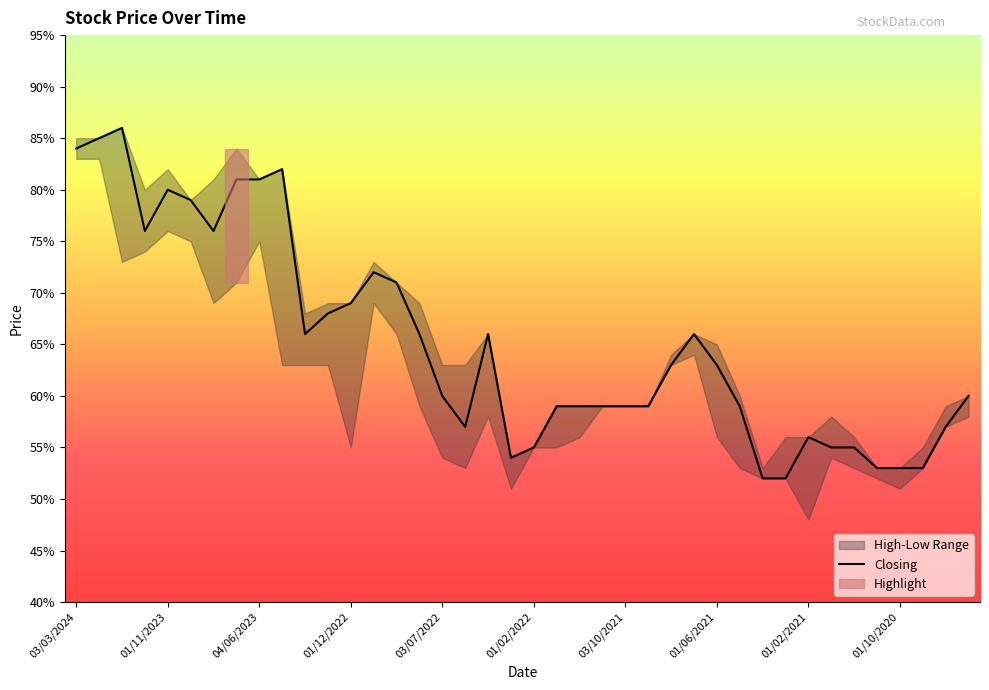

What is the difference between the second highest and minimum values?

0.3